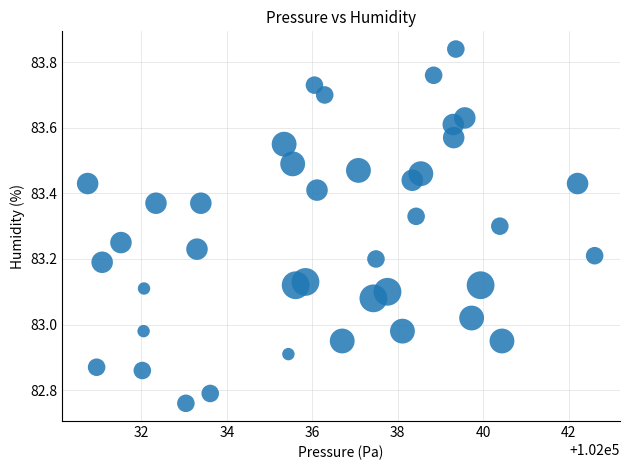

What is the range of Y values (max minus min)?

1.1